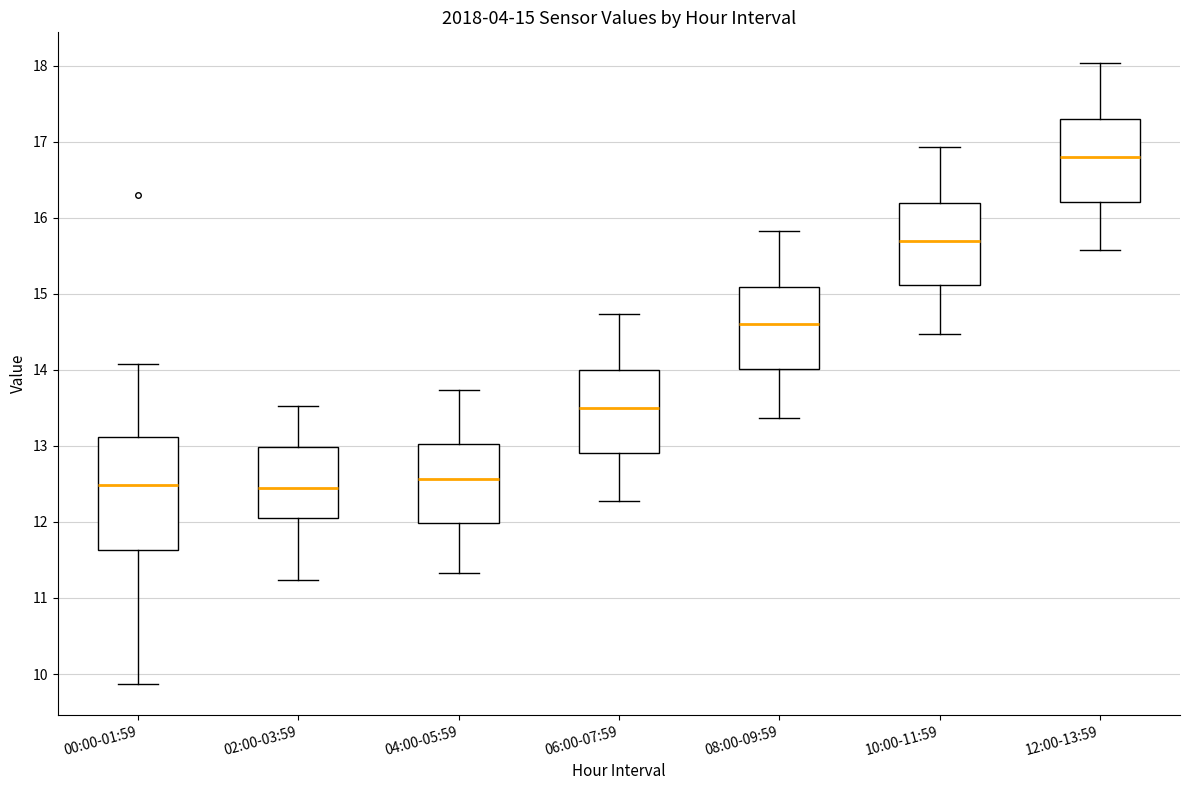

Which box's median line is the highest?

12:00-13:59